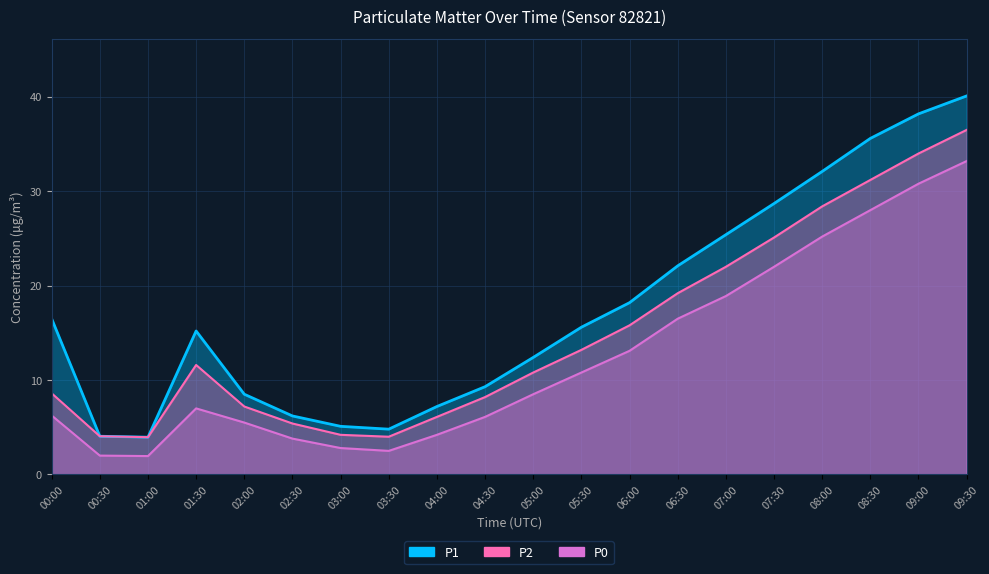

What is the difference between the highest and lowest values at 03:00?

2.3